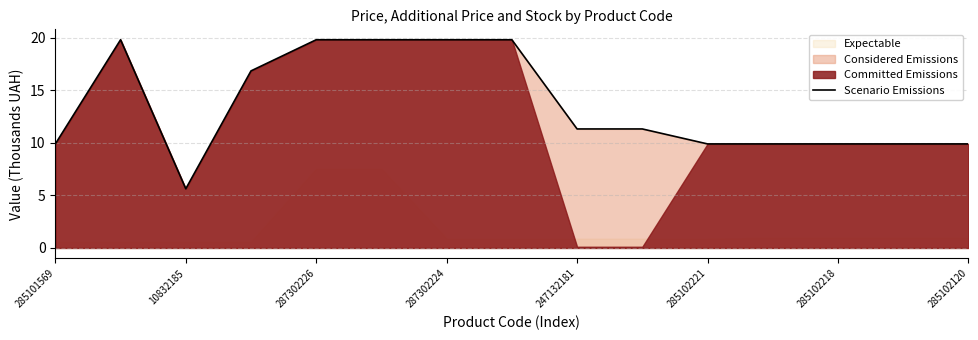

How many data points does each series have?

15